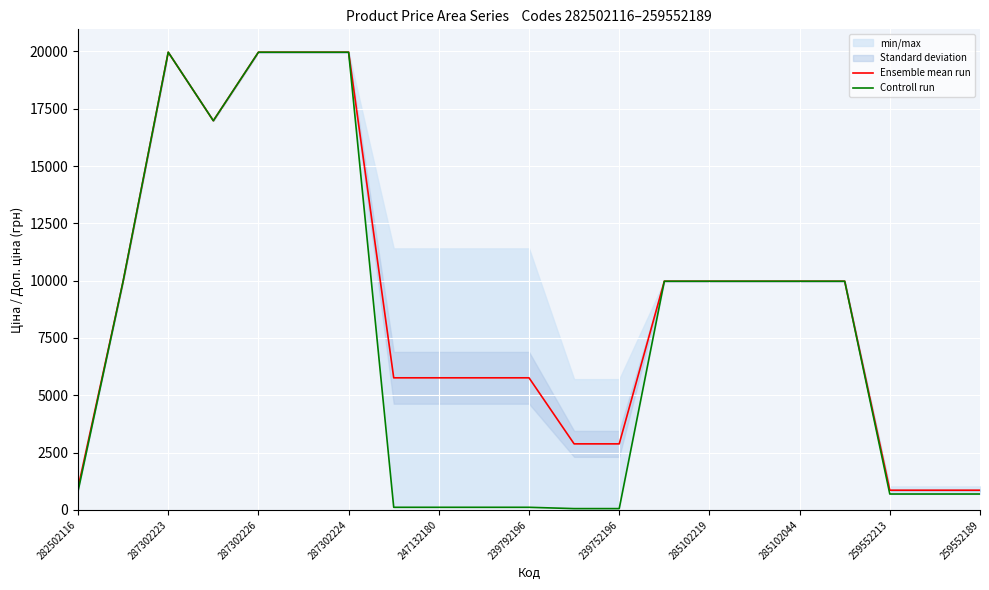

True or false: Controll run and Ensemble mean run intersect in this chart.

False